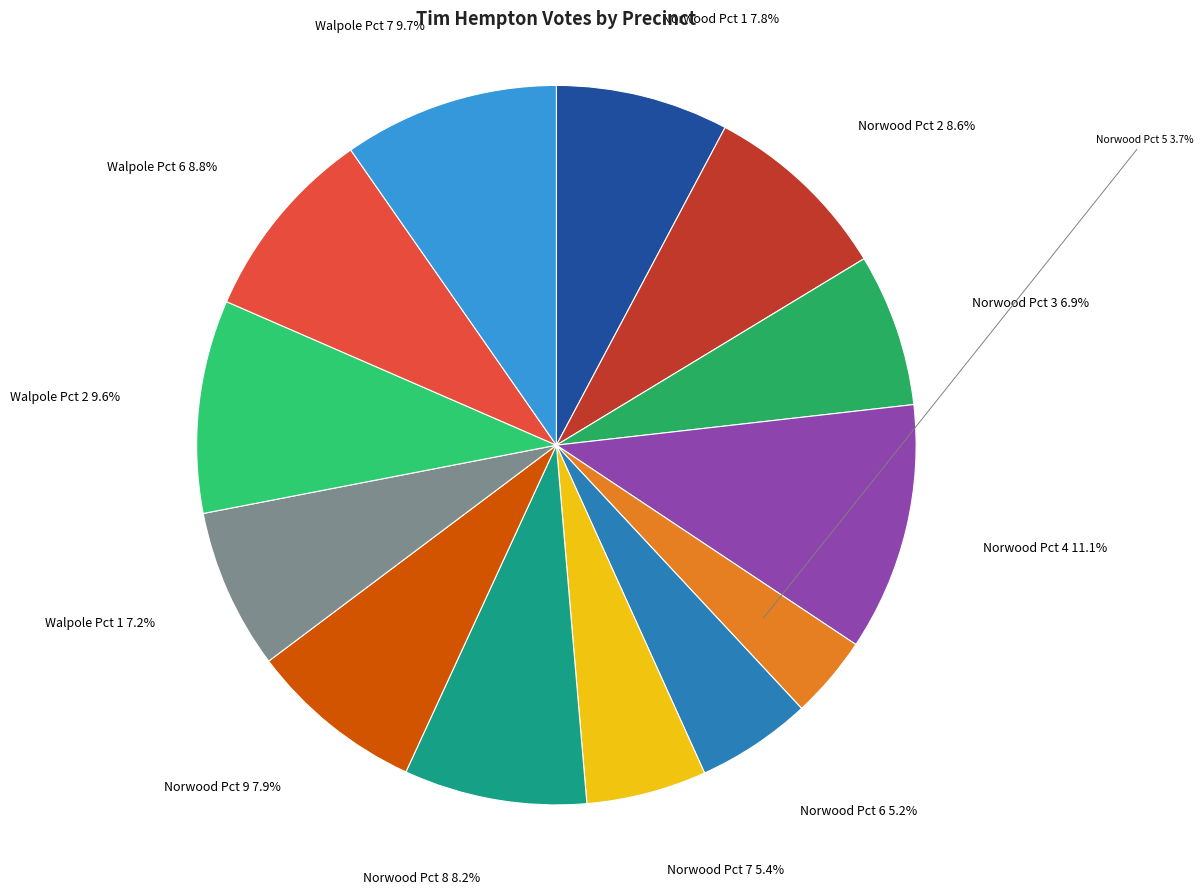

The Walpole Pct 7 slice represents 10% of the pie. True or false?

True